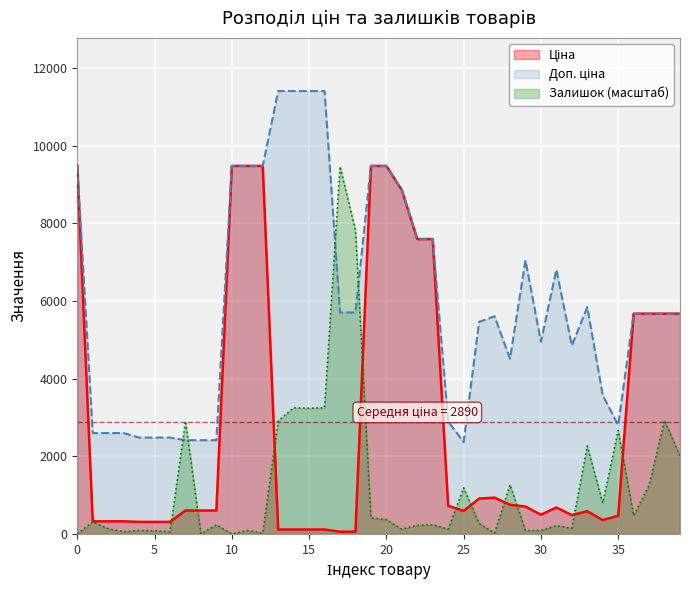

What is the greatest value displayed?

11410.0